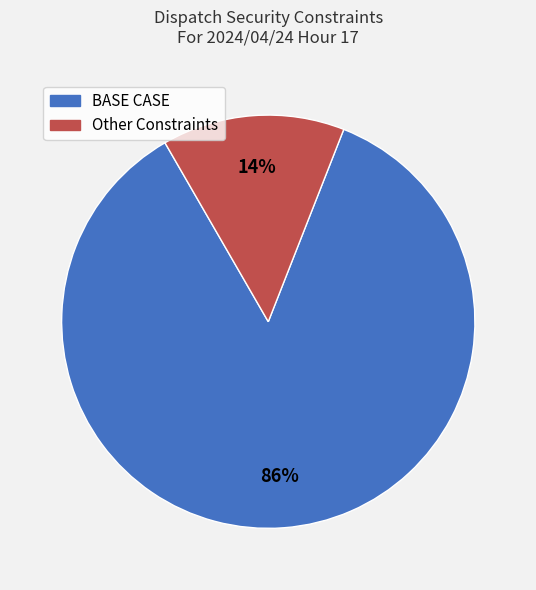

What is the smallest slice in the pie chart?

Other Constraints